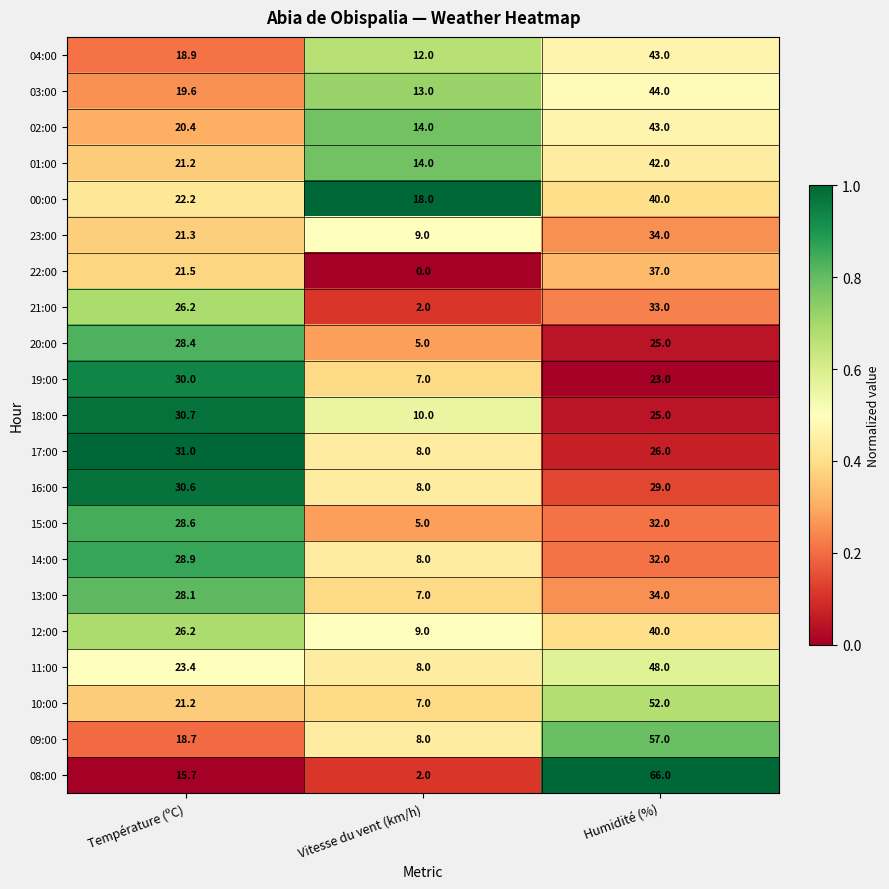

Is it true that 04:00 equals 43.0 at Humidité (%)?

True